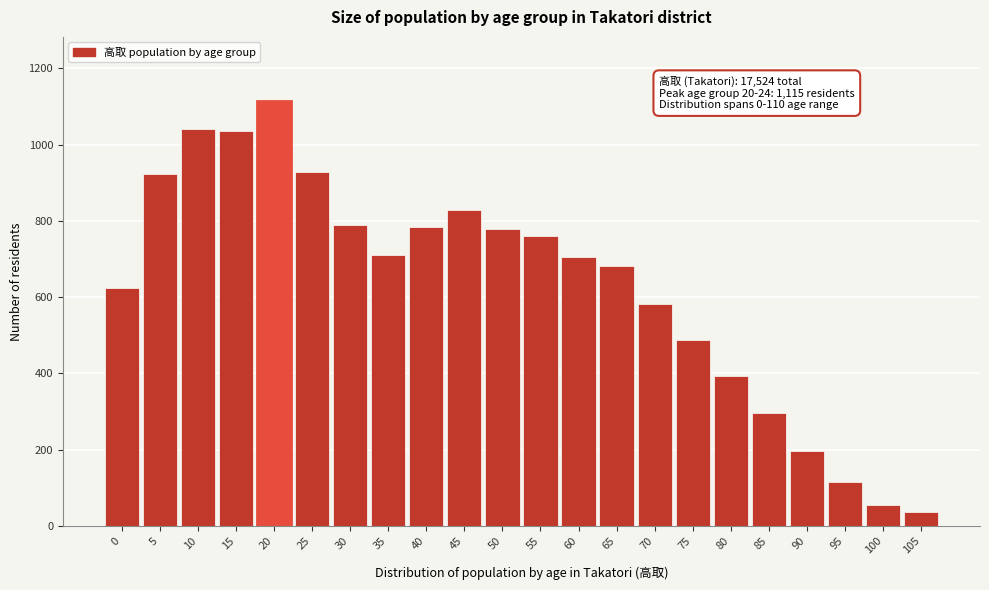

The chart shows a value of 761 at 55. True or false?

True